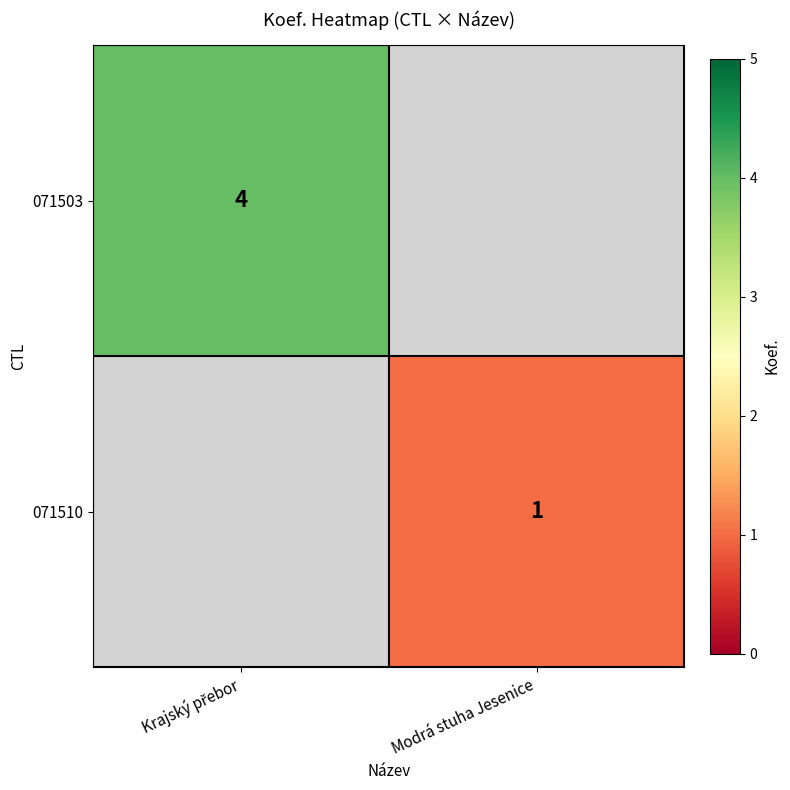

Is it true that 071510 equals 2 at Modrá stuha Jesenice?

False